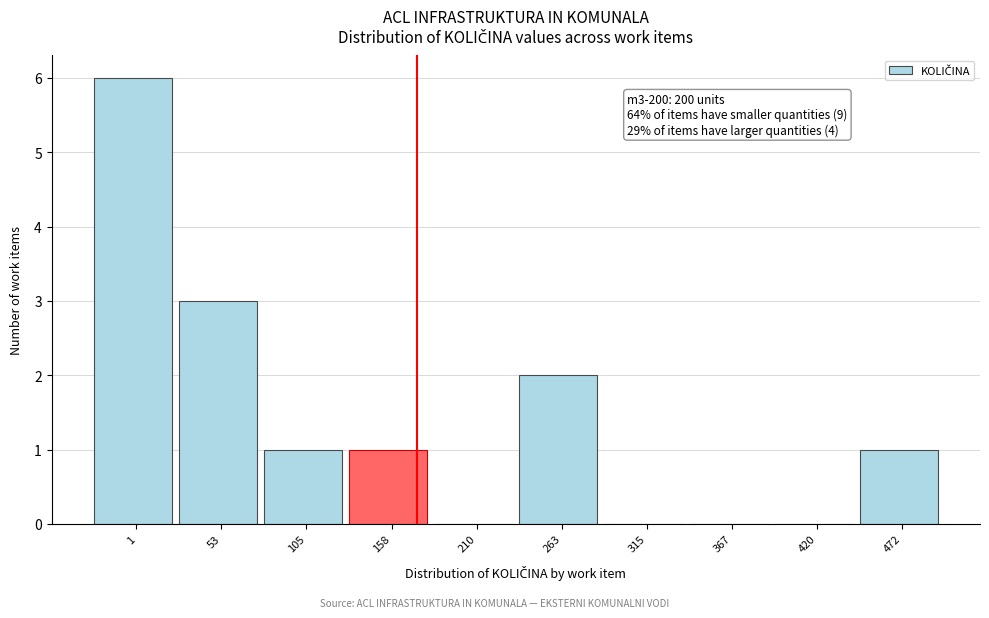

Reading left to right, list all the values displayed in this chart.

1=6	53=3	105=1	158=1	210=0	263=2	315=0	367=0	420=0	472=1